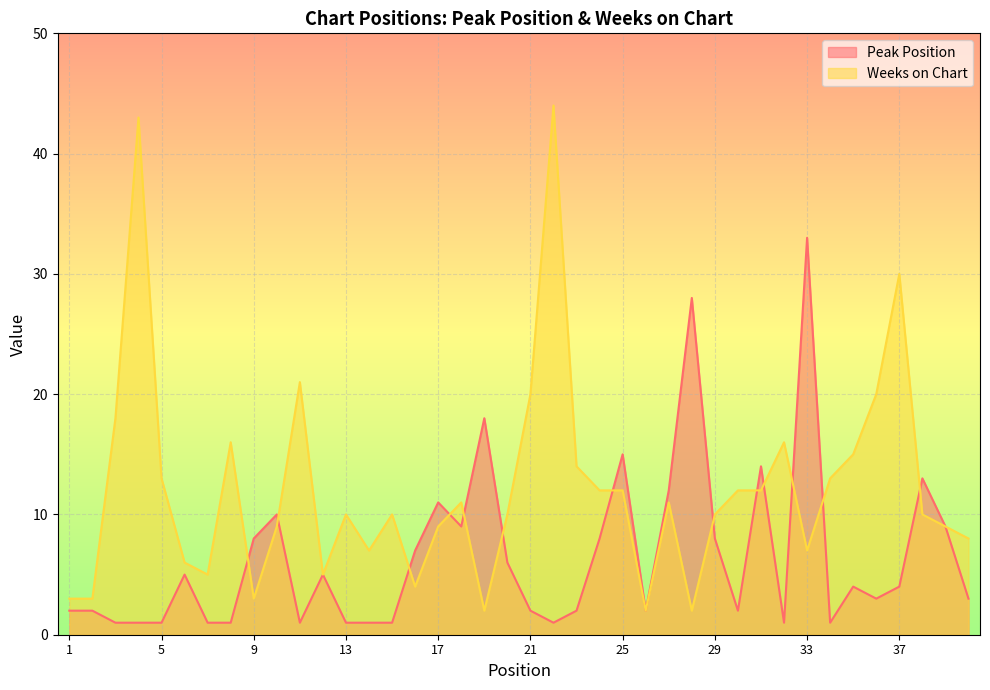

Which series has the largest range (max minus min)?

Weeks on Chart